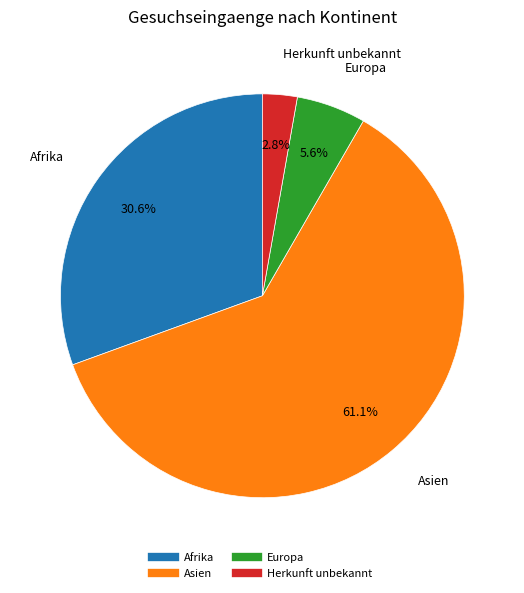

Which has a higher value, Asien or Europa?

Asien